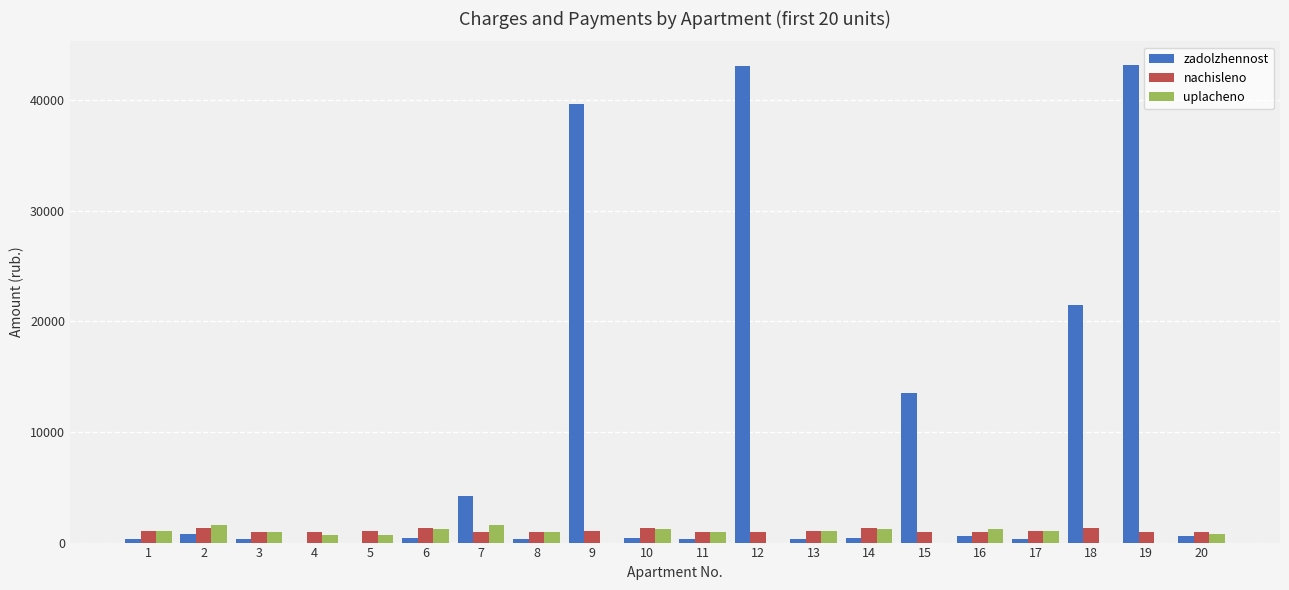

What is the sum of the zadolzhennost values at 1 and 4?

322.3